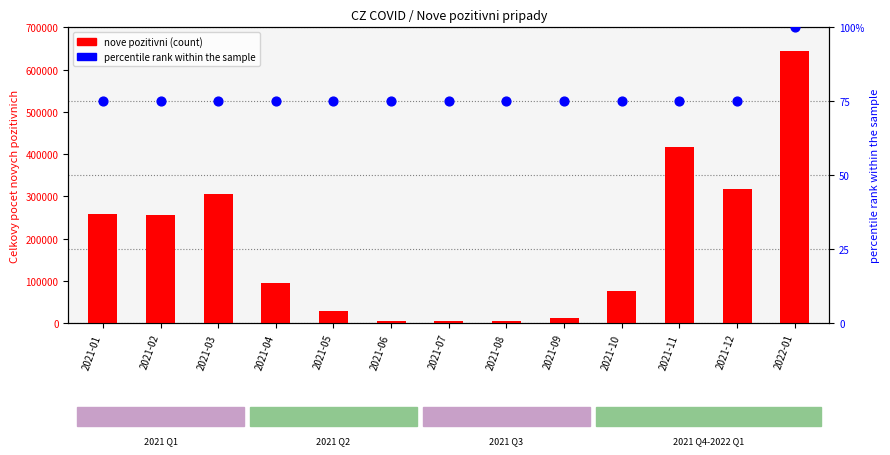

At which category is the sum across all series the highest?

2022-01